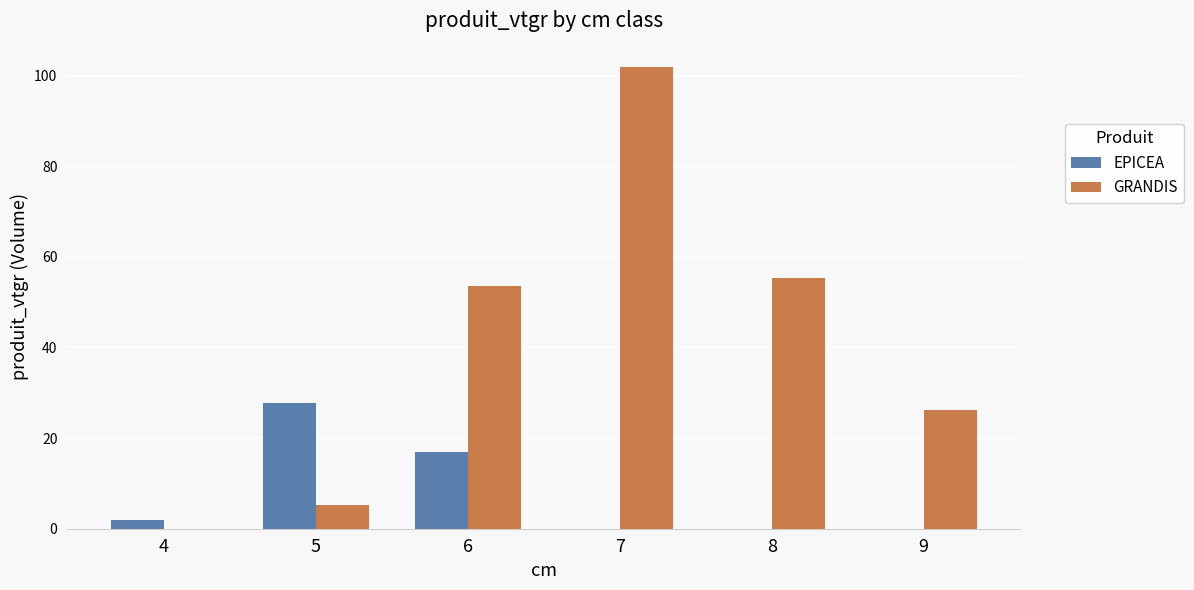

How many groups of bars are there?

6